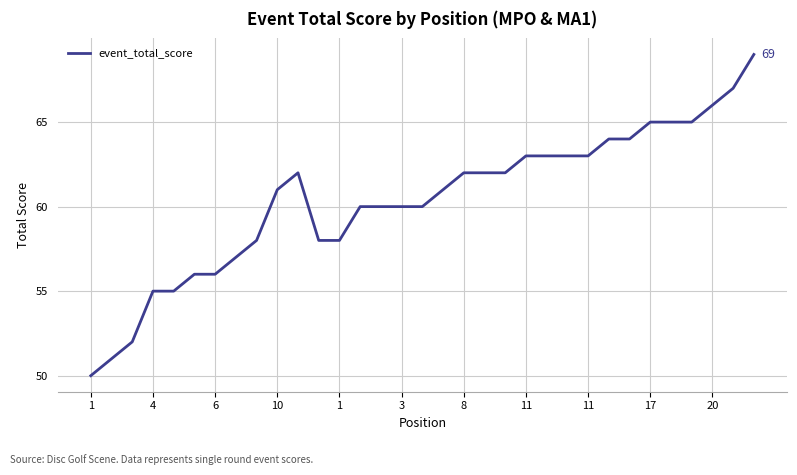

What is the difference between the maximum and minimum values?

19